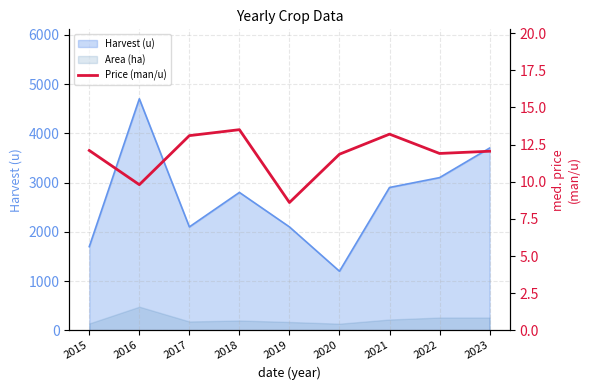

What is the sum of all values?

106.1